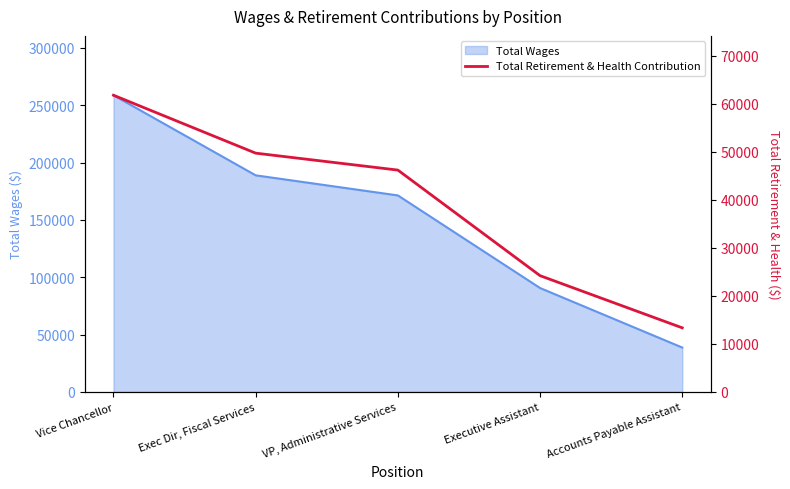

True or false: the data shows 24195 at Executive Assistant.

True